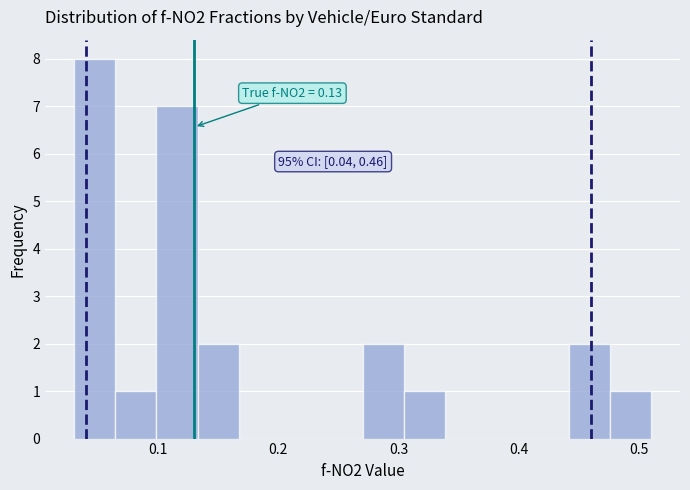

Read against the x-axis, roughly where is the centre of the tallest bar?

0.05